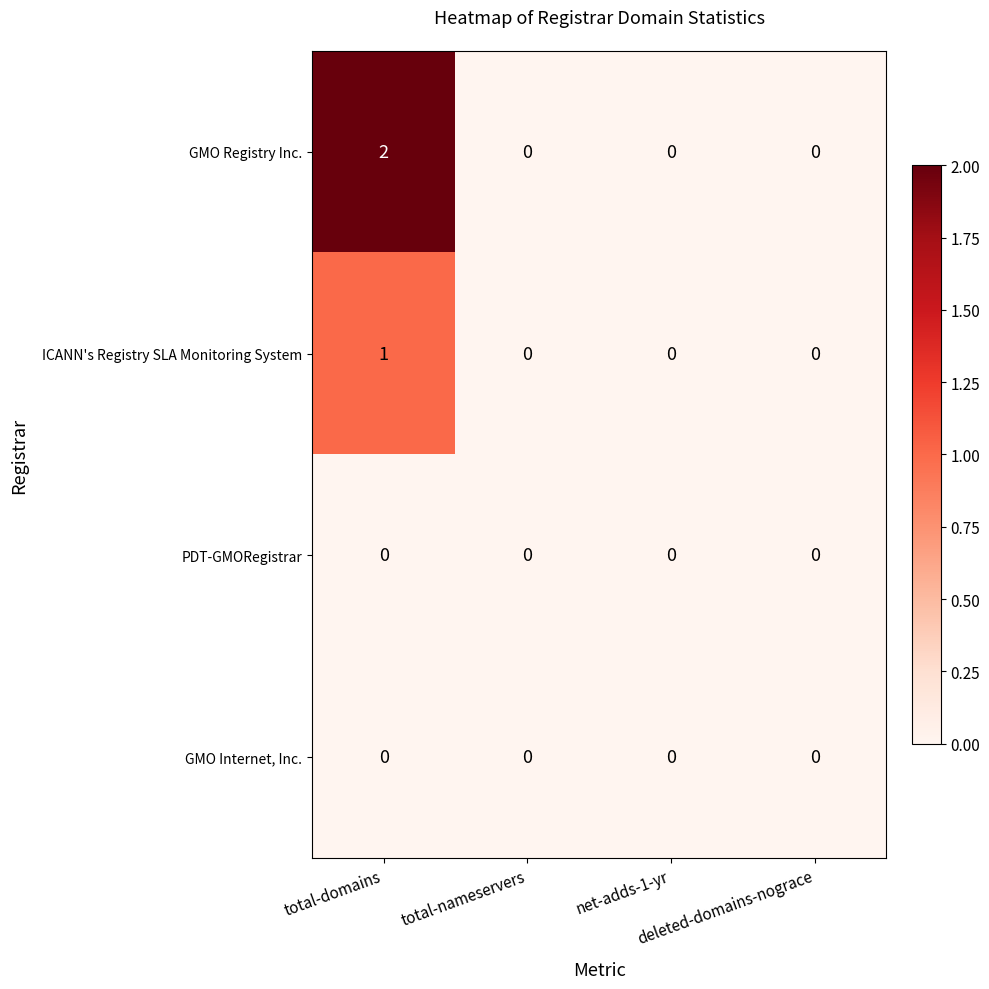

Which series has the widest spread of values?

GMO Registry Inc.